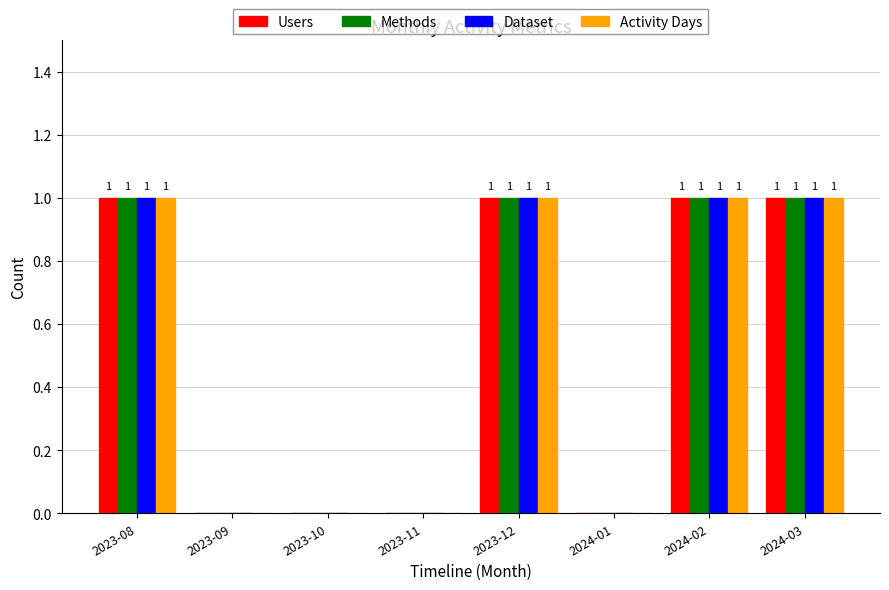

What is the sum of all Activity Days values?

4